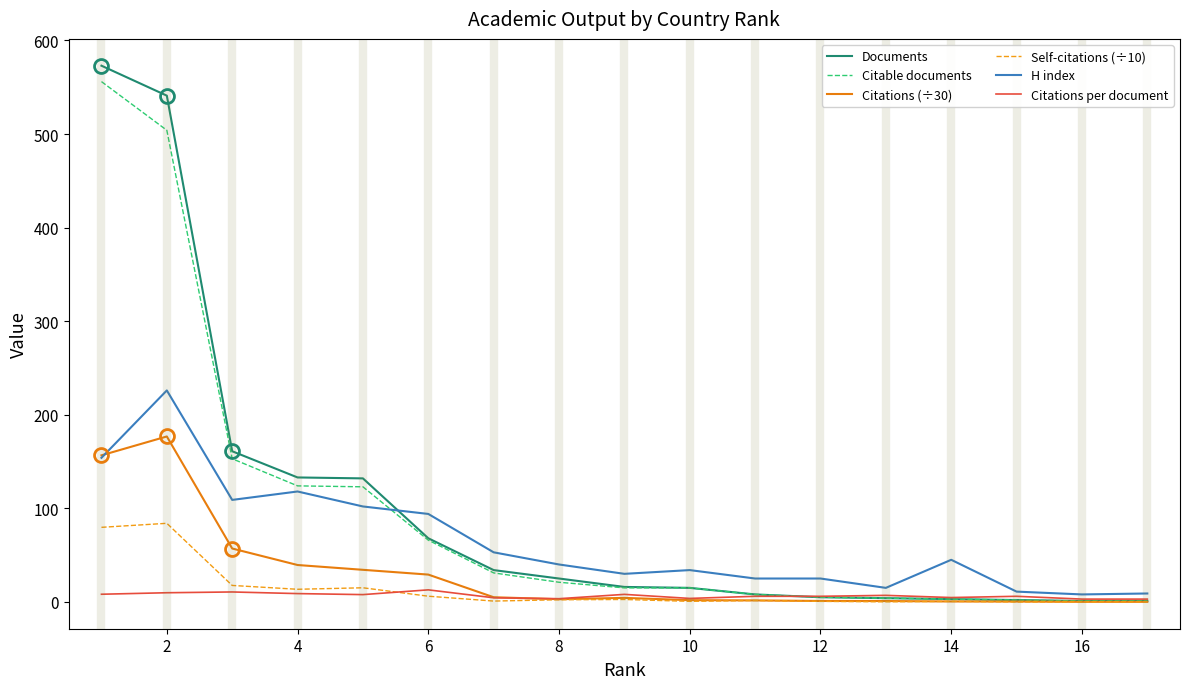

Which series has the widest spread of values?

Documents